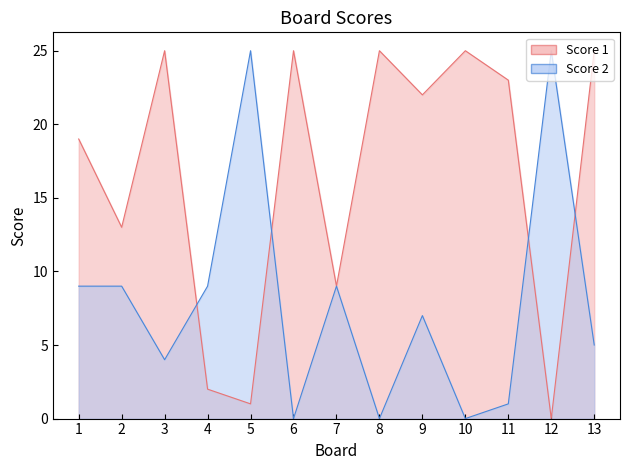

Which series has the largest range (max minus min)?

Score 1